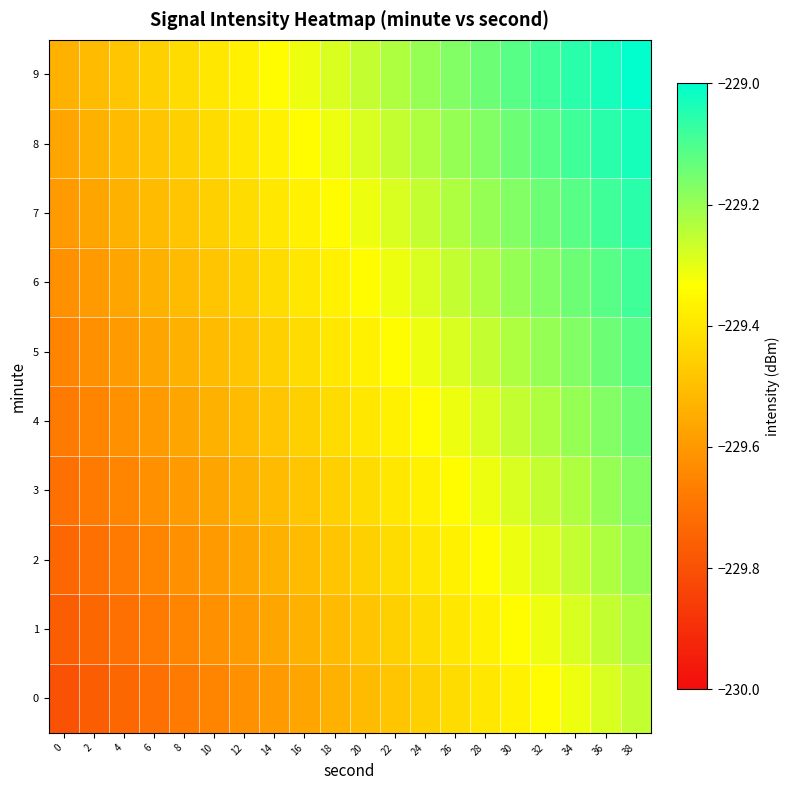

Which series changed the most between 30 and 34?

8